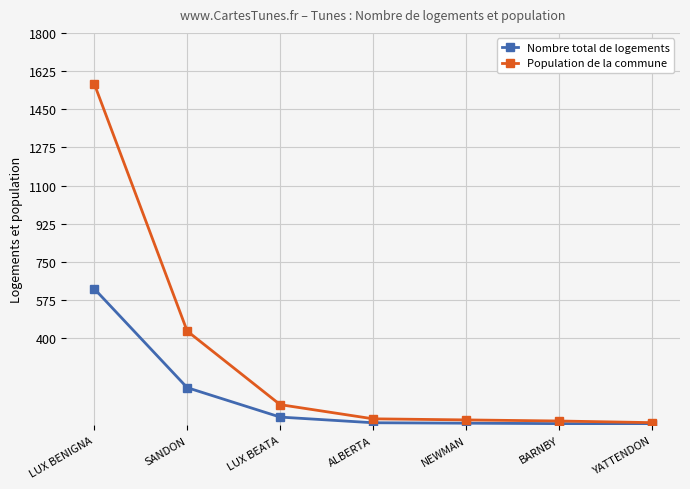

How many lines are shown in the chart?

2